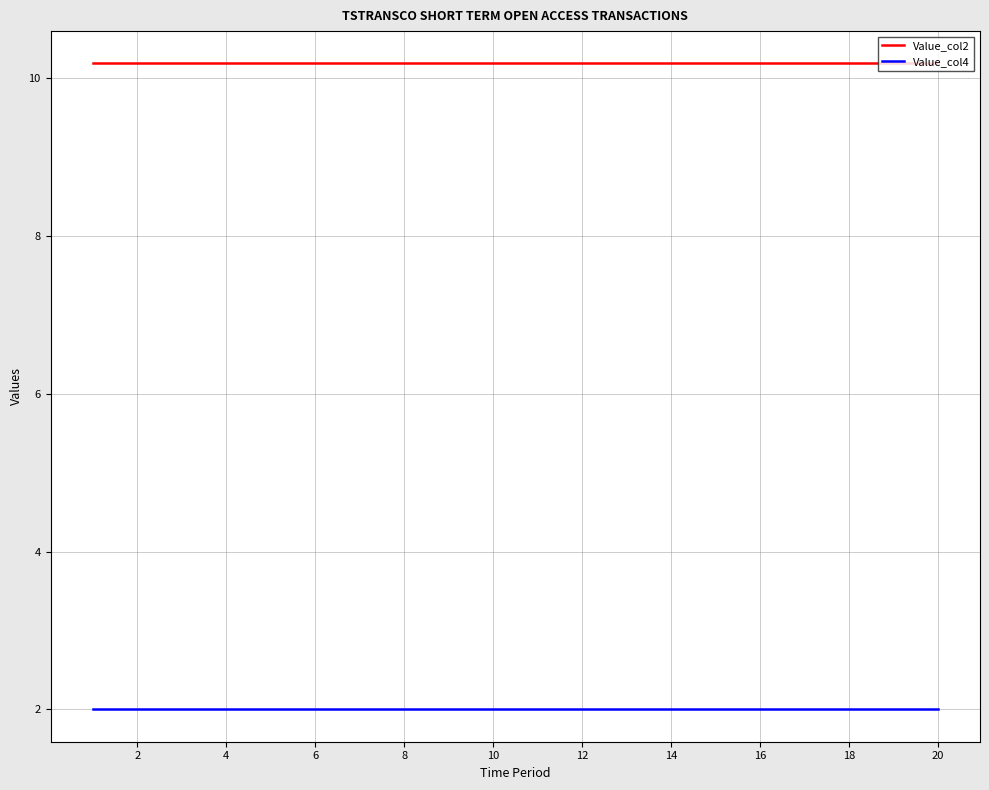

Which series has the largest total across all categories?

Value_col2